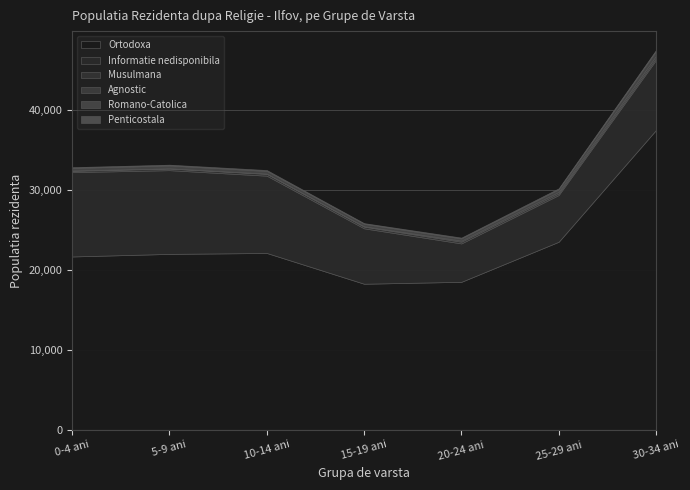

Reading left to right, extract all data points from this chart.

Ortodoxa: 0-4 ani=21657	5-9 ani=21978	10-14 ani=22094	15-19 ani=18249	20-24 ani=18490	25-29 ani=23495	30-34 ani=37453
Informatie nedisponibila: 0-4 ani=10533	5-9 ani=10460	10-14 ani=9653	15-19 ani=6920	20-24 ani=4795	25-29 ani=5835	30-34 ani=8737
Musulmana: 0-4 ani=170	5-9 ani=204	10-14 ani=233	15-19 ani=213	20-24 ani=216	25-29 ani=201	30-34 ani=230
Agnostic: 0-4 ani=36	5-9 ani=25	10-14 ani=30	15-19 ani=49	20-24 ani=137	25-29 ani=203	30-34 ani=293
Romano-Catolica: 0-4 ani=316	5-9 ani=358	10-14 ani=331	15-19 ani=300	20-24 ani=269	25-29 ani=311	30-34 ani=593
Penticostala: 0-4 ani=98	5-9 ani=97	10-14 ani=112	15-19 ani=89	20-24 ani=104	25-29 ani=121	30-34 ani=134